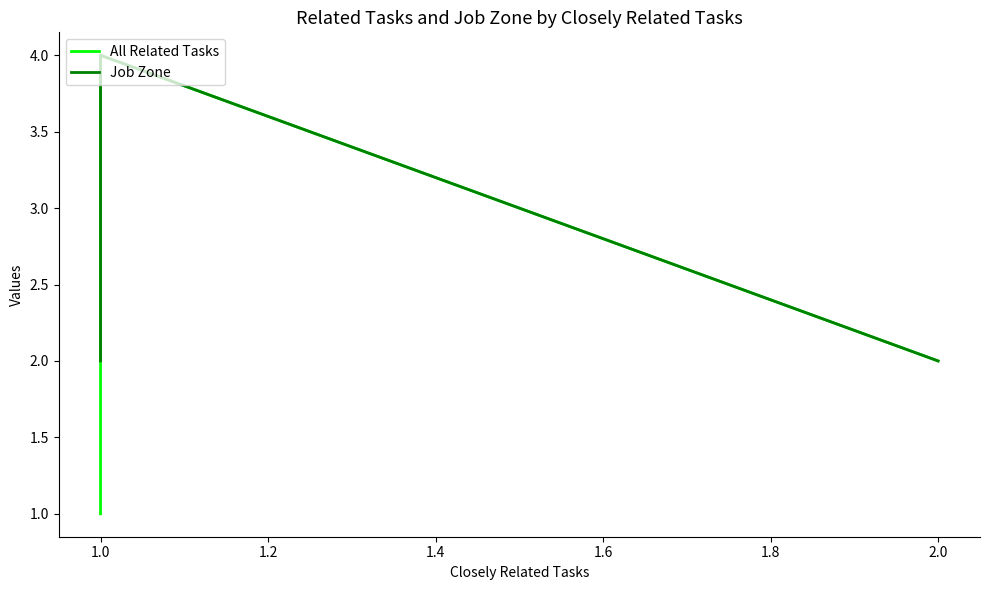

What is the total value across all series at 1.0?

8